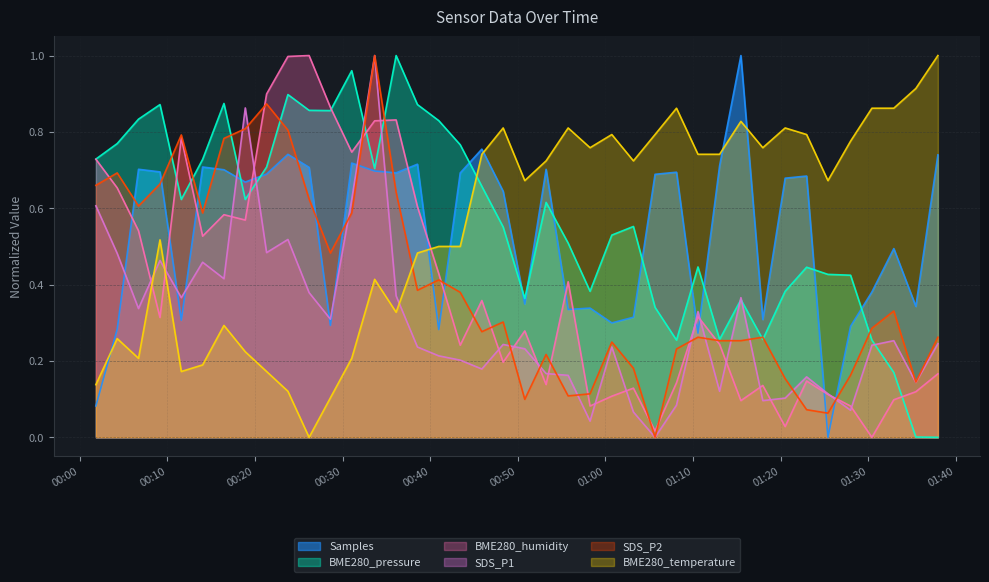

What is the average value of the SDS_P1 series?

0.3